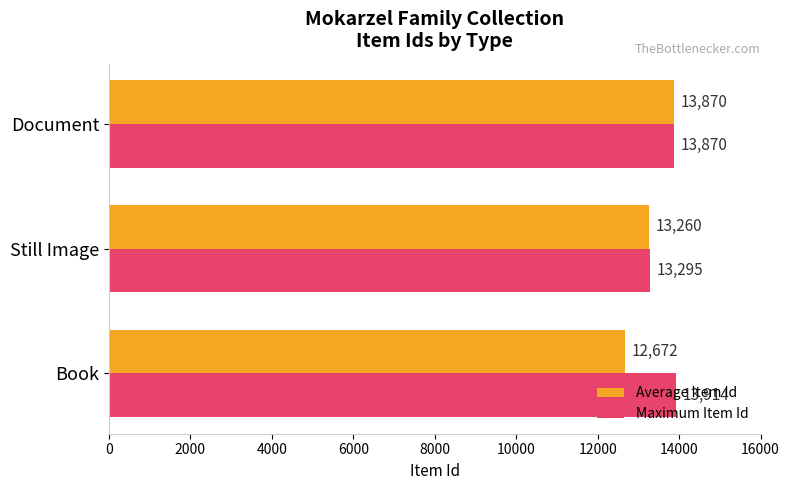

At which category is the sum across all series the highest?

Document